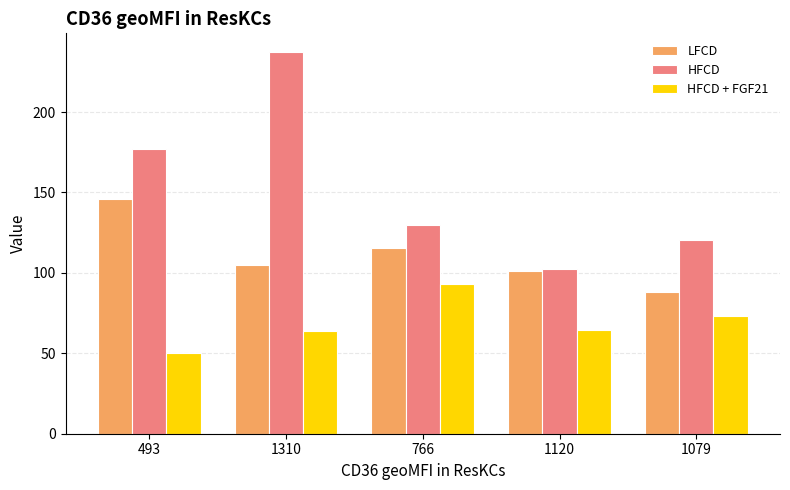

Which series has the widest spread of values?

HFCD